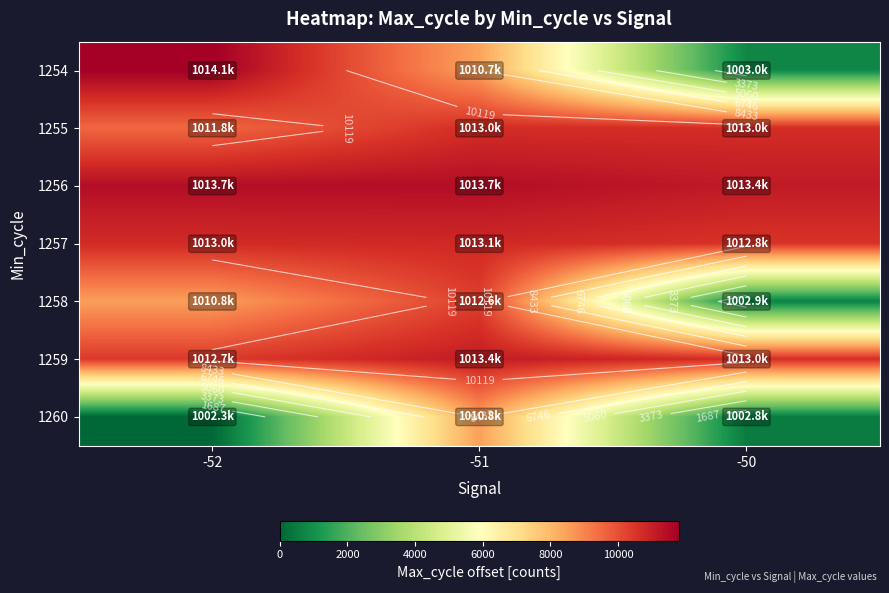

Count the number of categories in the chart.

3